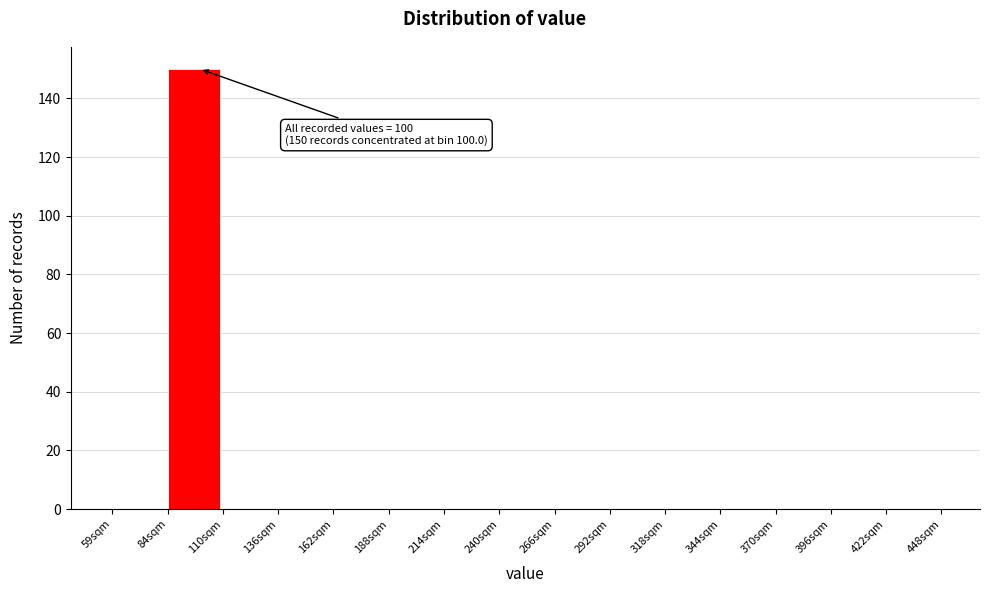

Which range on the x-axis has the tallest bar?

85 to 110